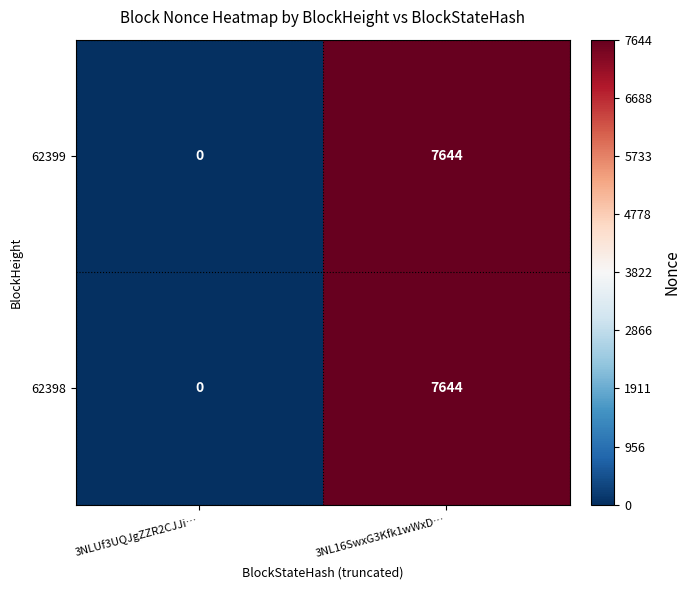

What is the difference between the 62398 values at 3NL16SwxG3Kfk1wWxD… and 3NLUf3UQJgZZR2CJJi…?

7644